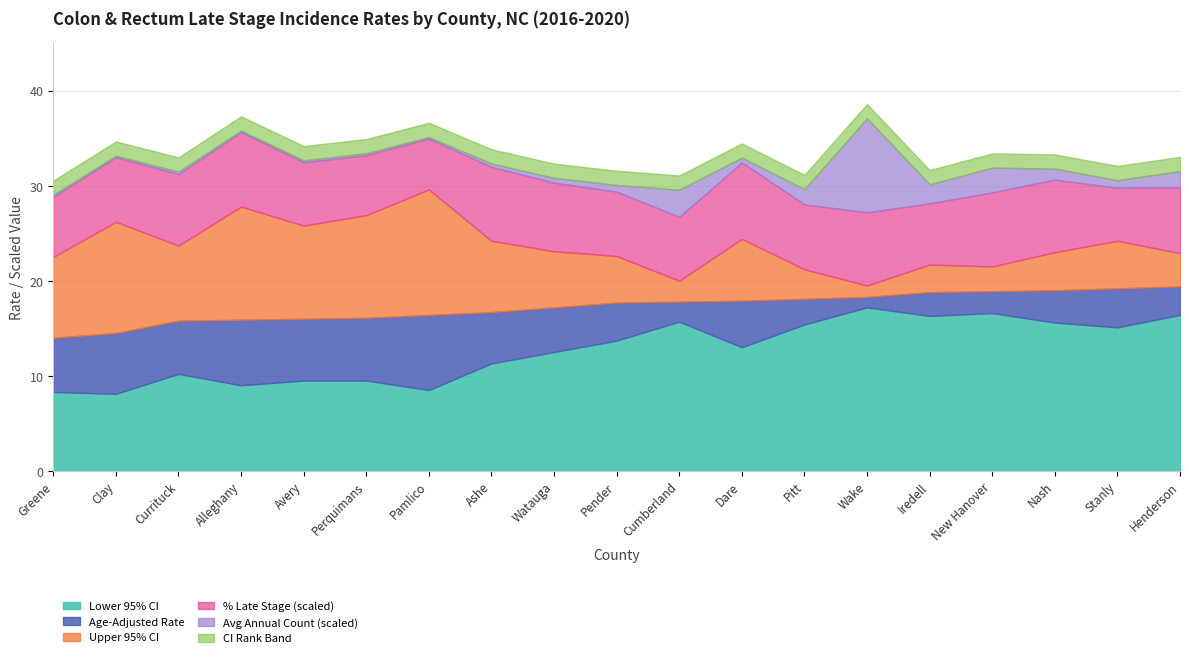

What is the difference between the maximum and second lowest values in the Upper 95% CI series?

9.6